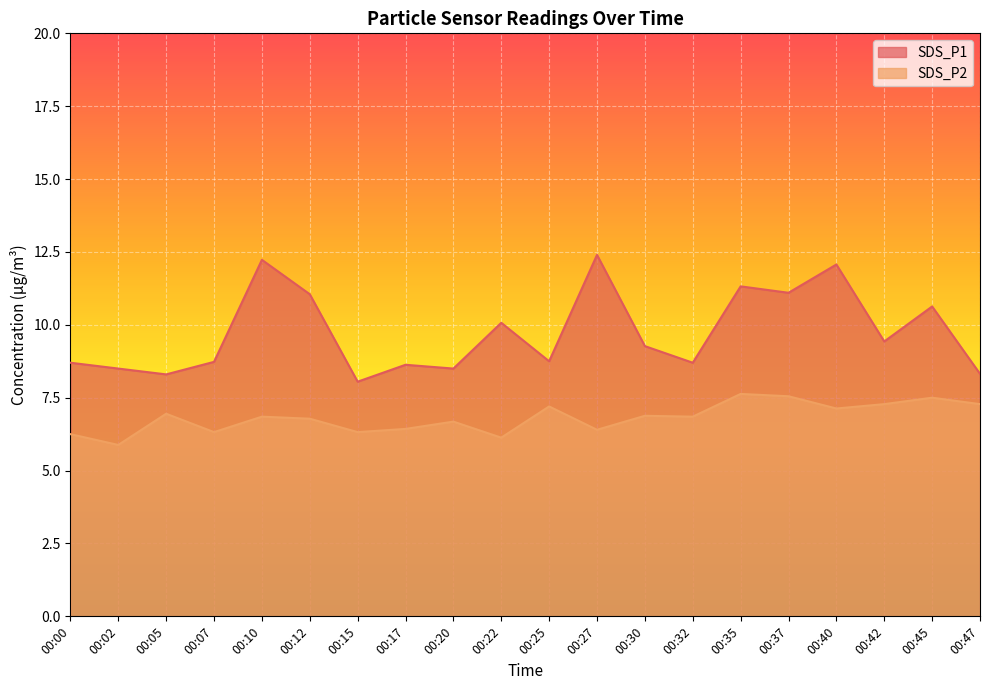

How many lines are shown in the chart?

2